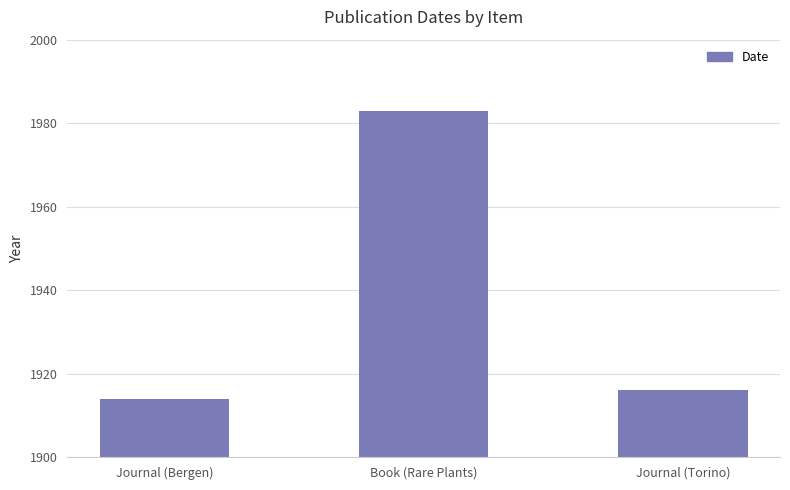

Reading left to right, transcribe all the data shown in this chart.

Journal (Bergen)=1914	Book (Rare Plants)=1983	Journal (Torino)=1916